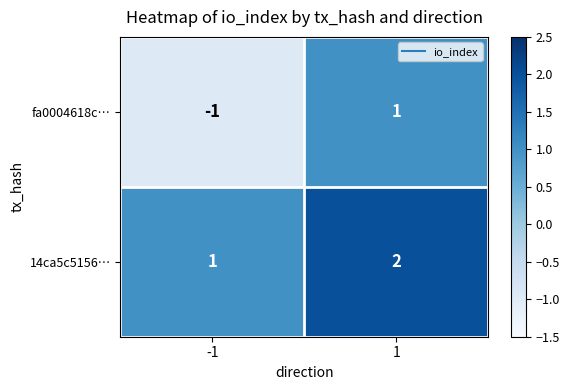

At -1, list the series in order from largest to smallest.

14ca5c5156…, fa0004618c…